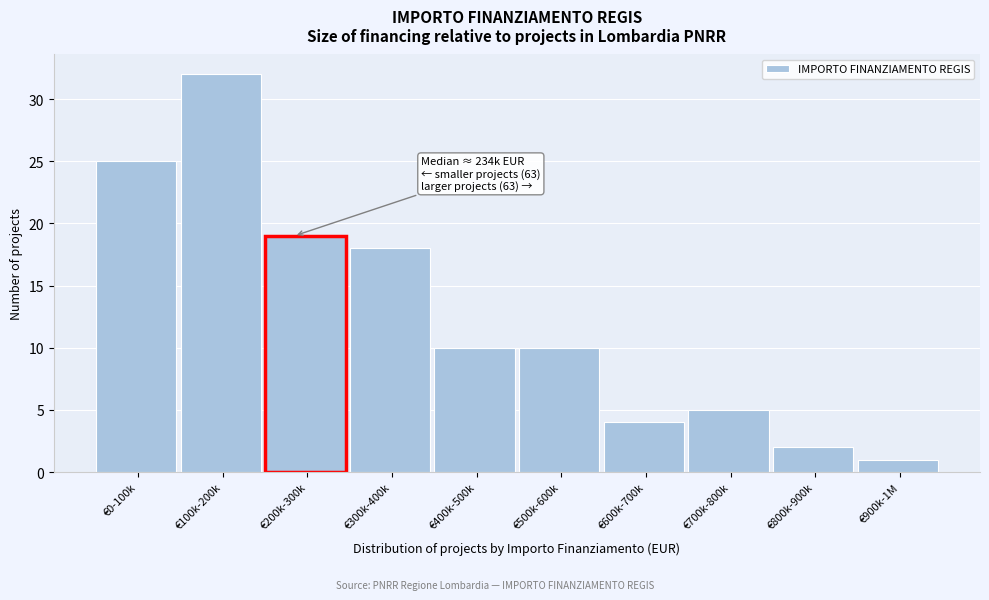

Reading left to right, list all the values displayed in this chart.

€0-100k=25	€100k-200k=32	€200k-300k=19	€300k-400k=18	€400k-500k=10	€500k-600k=10	€600k-700k=4	€700k-800k=5	€800k-900k=2	€900k-1M=1